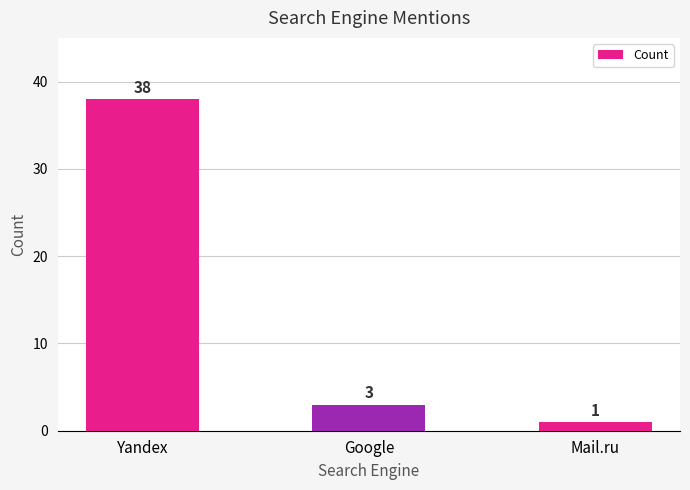

How many bars are there in total?

3